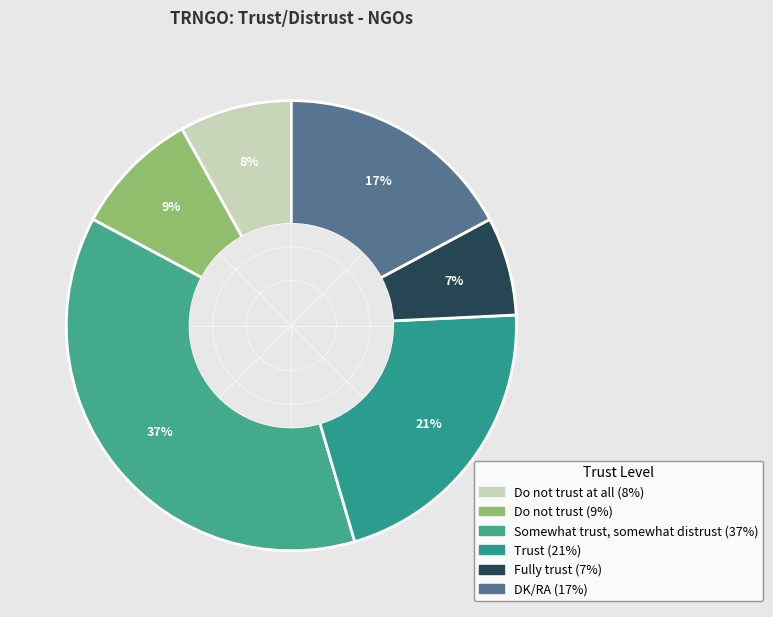

To the nearest percent, what is the average slice percentage?

17%